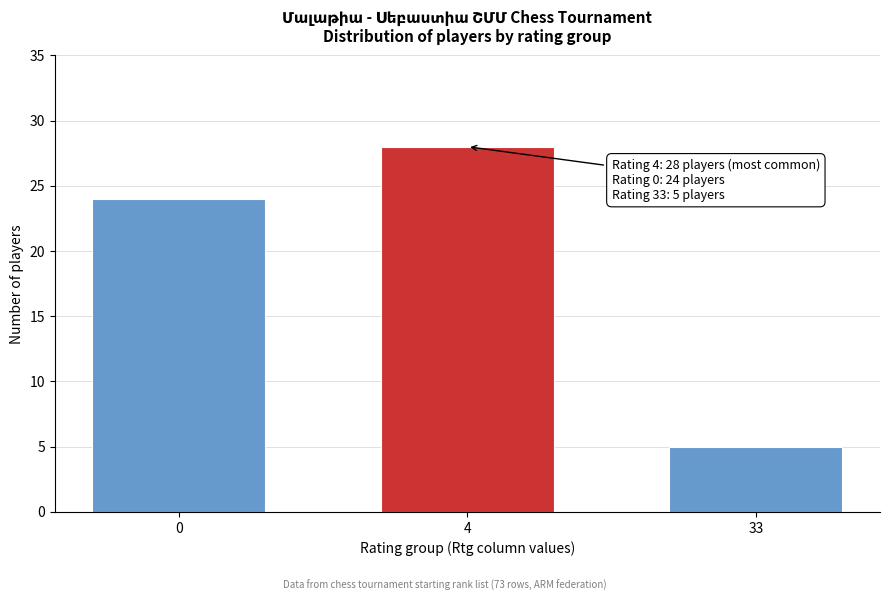

Reading left to right, list all the values displayed in this chart.

24	28	5